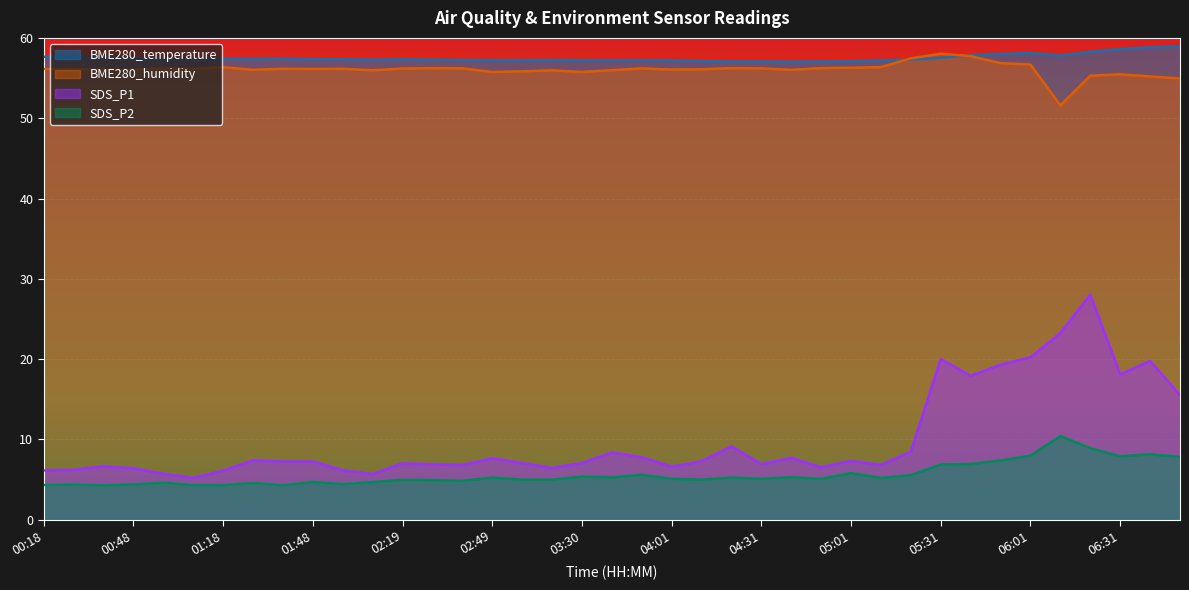

How many data points in BME280_humidity are less than 56?

11